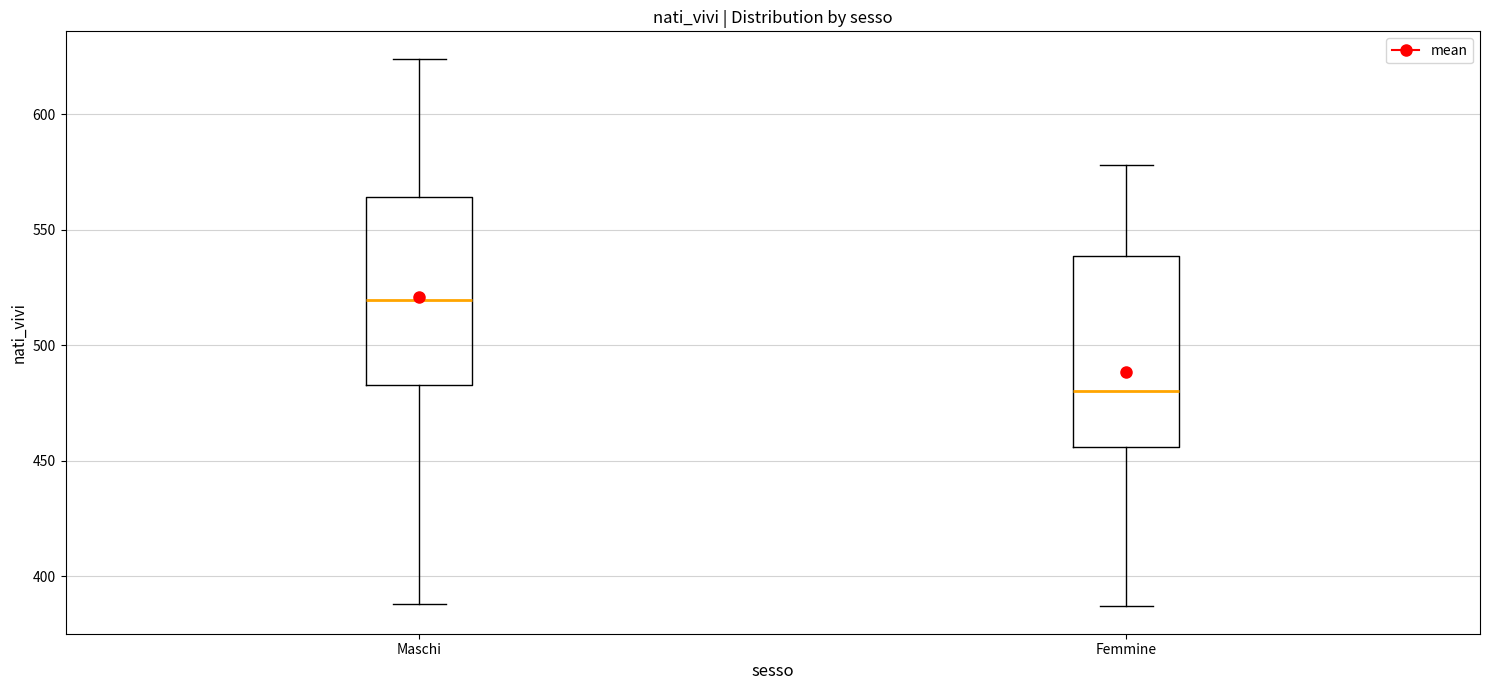

Reading left to right, read every box against the y-axis: the position of its median line, the range the box covers, and the ends of its whiskers. The values are not printed on the chart, so give them approximately, as read against the axis.

Maschi: median 520, box 485 to 565, whiskers 390 to 625
Femmine: median 480, box 455 to 540, whiskers 385 to 580